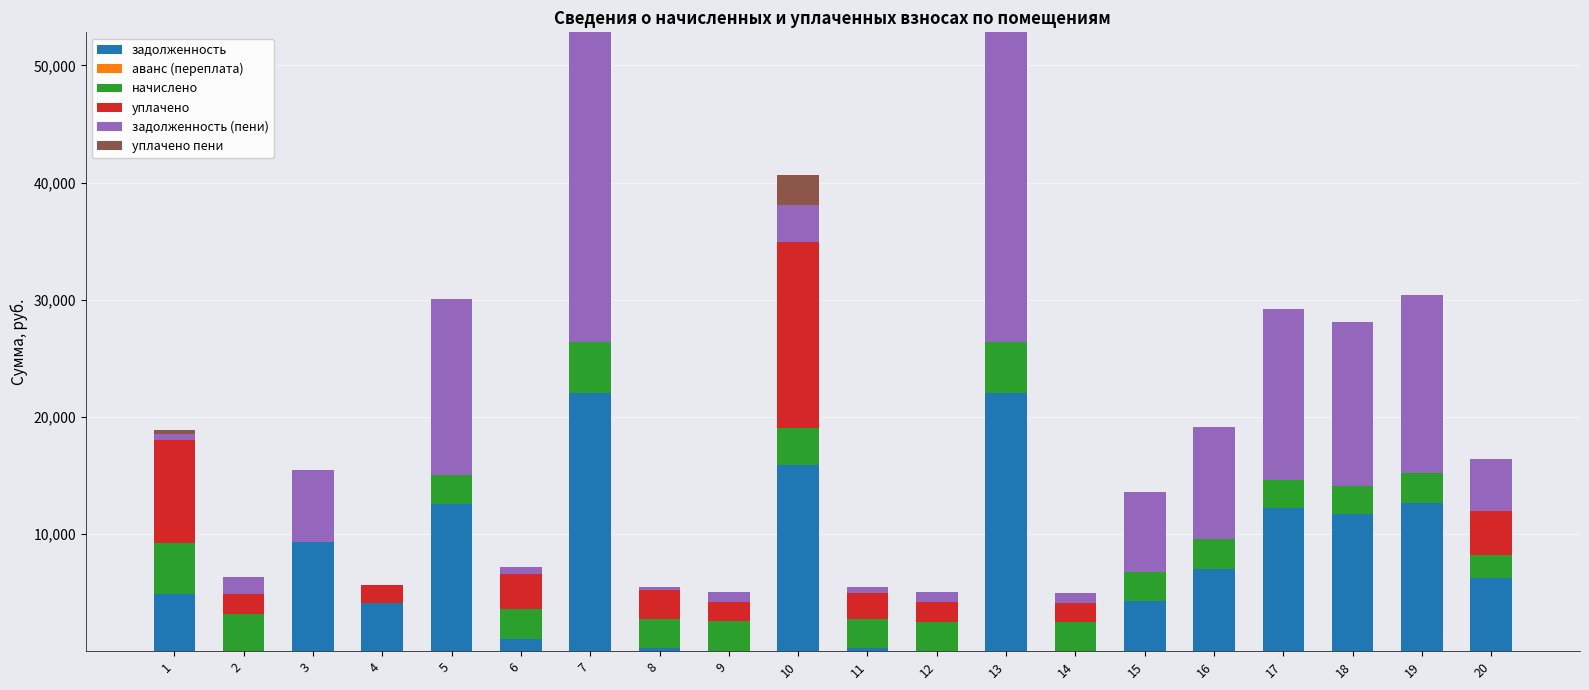

What is the total value across all series at 1?

18847.8